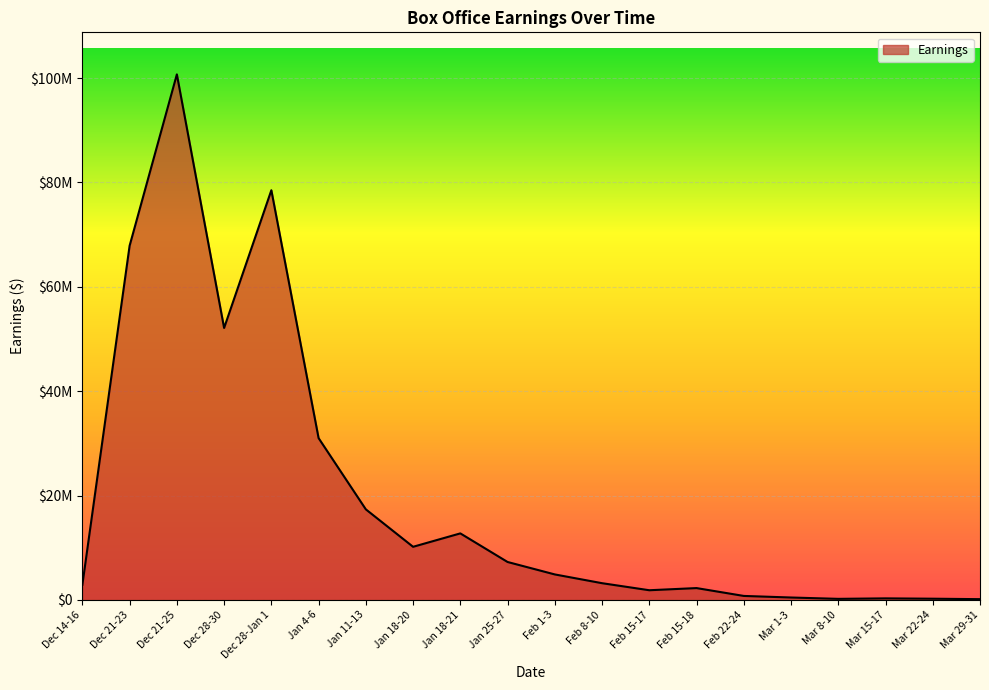

What is the minimum value shown in the chart?

141069